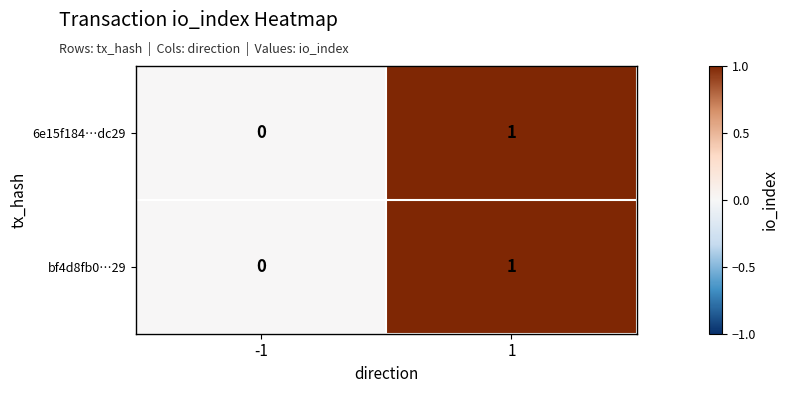

The bf4d8fb0…29 series shows 1 at -1. True or false?

False